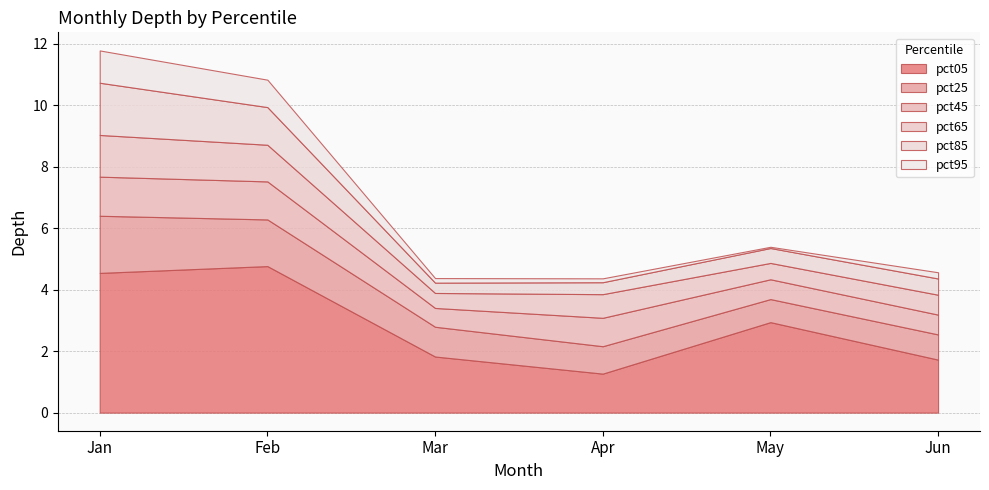

Between Feb and Apr, which series saw the biggest shift?

pct05